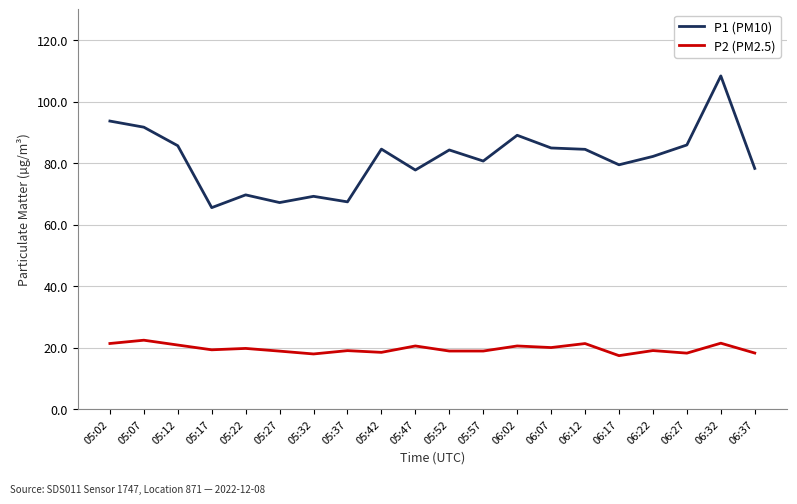

What is the minimum value for P1 (PM10)?

65.6